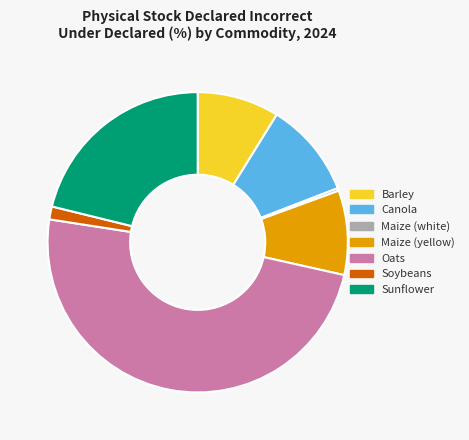

How many segments does this pie chart have?

7